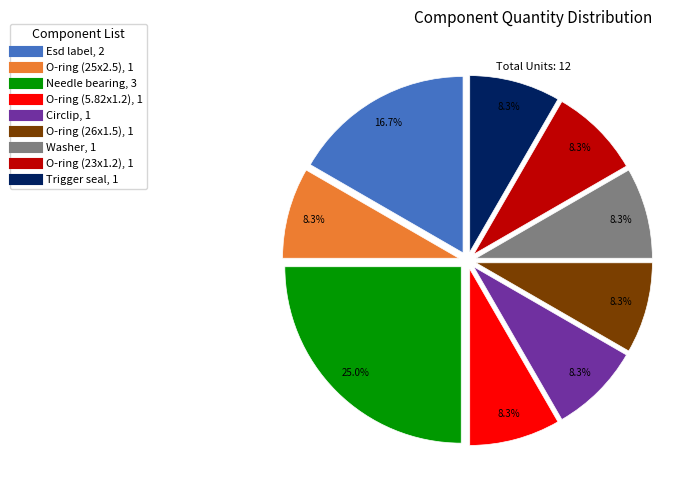

Is it true that Circlip is 2% of the pie?

False